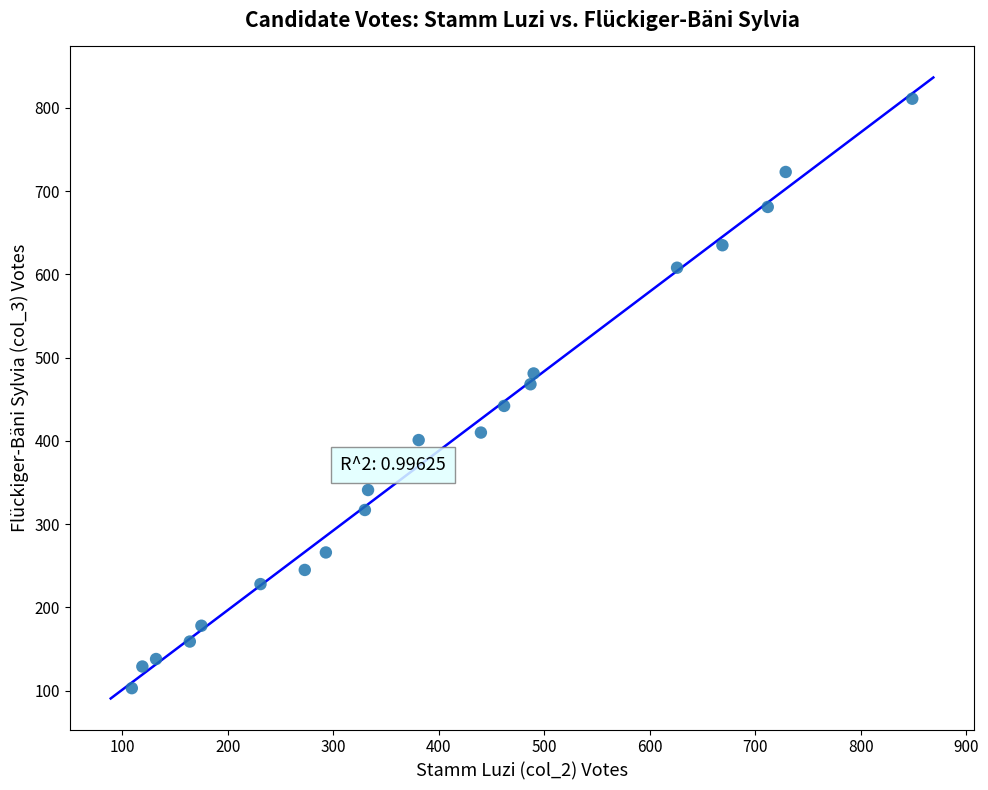

What is the range of Y values (max minus min)?

708